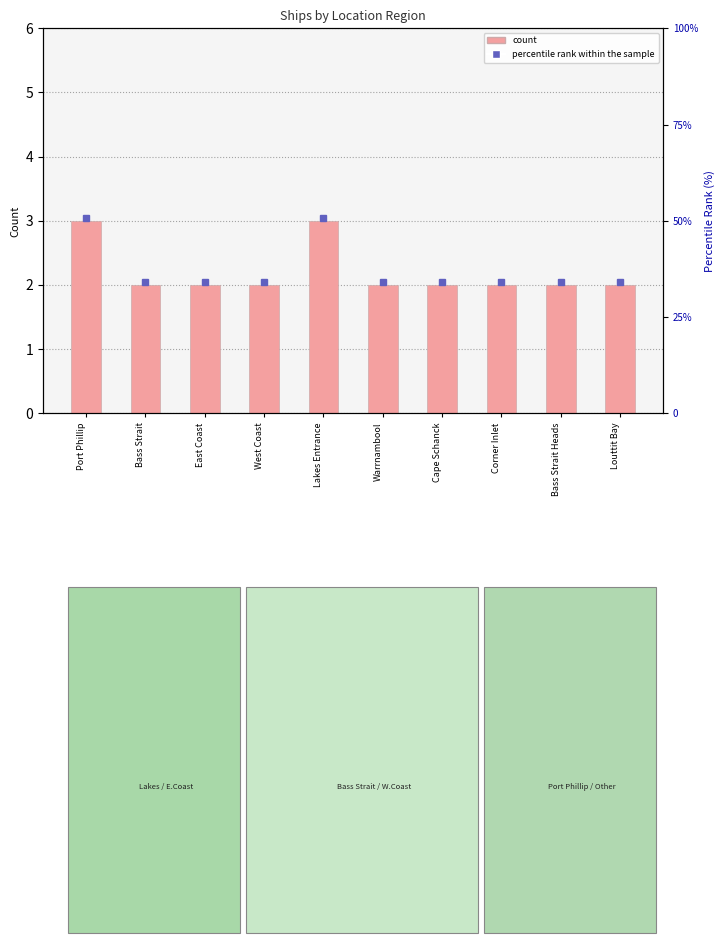

Rank the categories by value from lowest to highest.

Bass Strait, East Coast, West Coast, Warrnambool, Cape Schanck, Corner Inlet, Bass Strait Heads, Louttit Bay, Port Phillip, Lakes Entrance